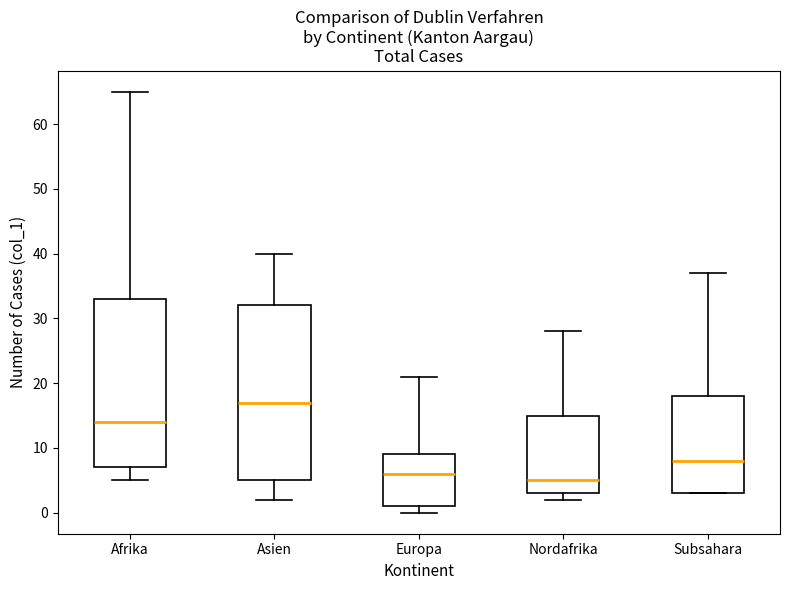

Reading left to right, transcribe this box plot: for each box, give where its median line is, the range the box spans, and where its two whiskers end, as read against the y-axis. The values are not printed on the chart, so give them approximately, as read against the axis.

Afrika: median 14, box 7 to 33, whiskers 5 to 65
Asien: median 17, box 5 to 32, whiskers 2 to 40
Europa: median 6, box 1 to 9, whiskers 0 to 21
Nordafrika: median 5, box 3 to 15, whiskers 2 to 28
Subsahara: median 8, box 3 to 18, whiskers 3 to 37